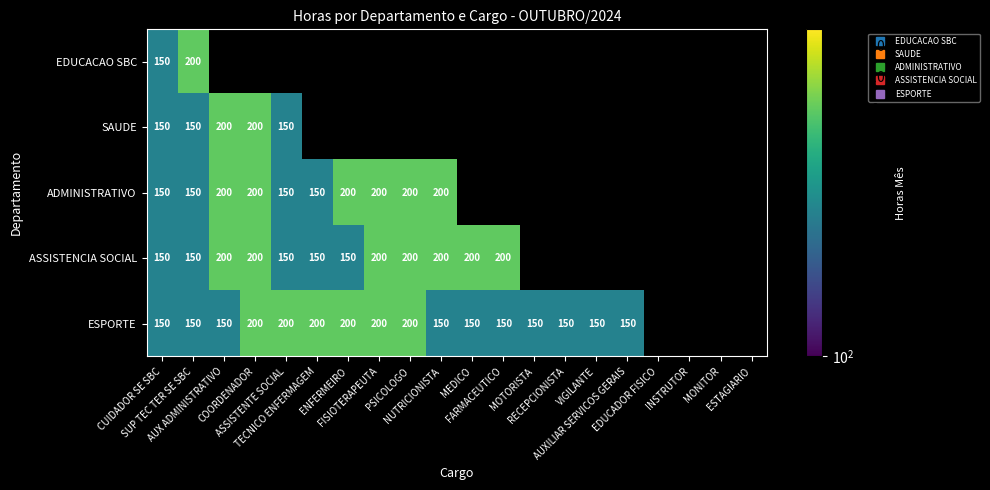

The SAUDE series shows 150.0 at ASSISTENTE SOCIAL. True or false?

True